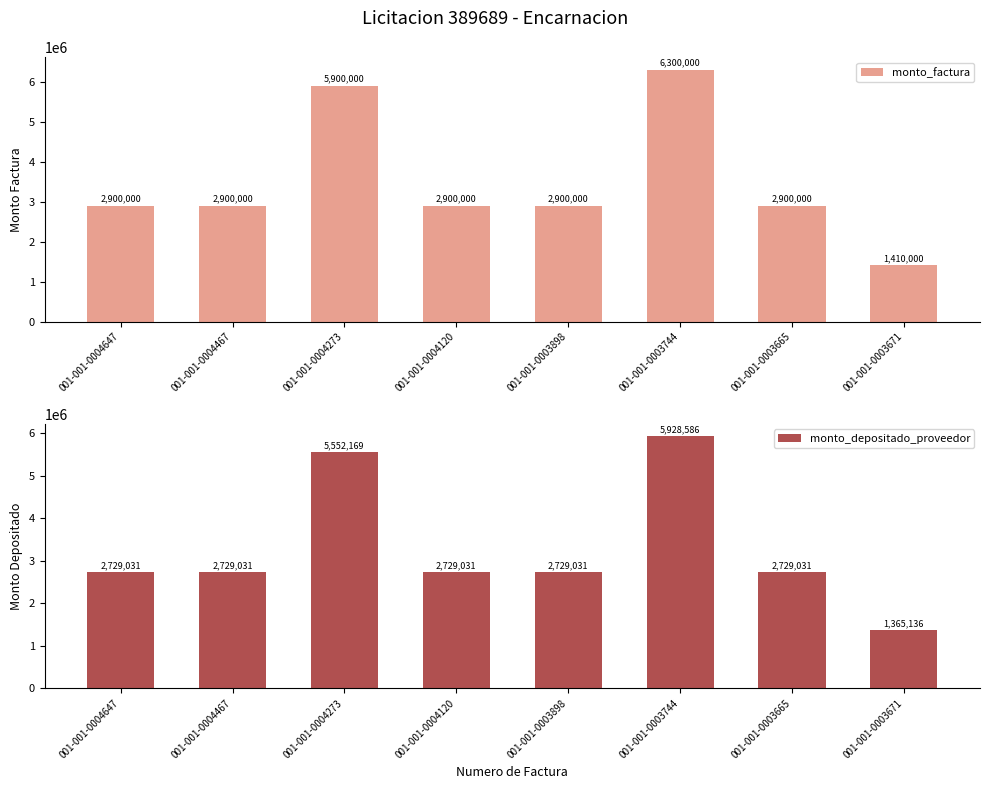

At which category is the sum across all series the highest?

001-001-0003744